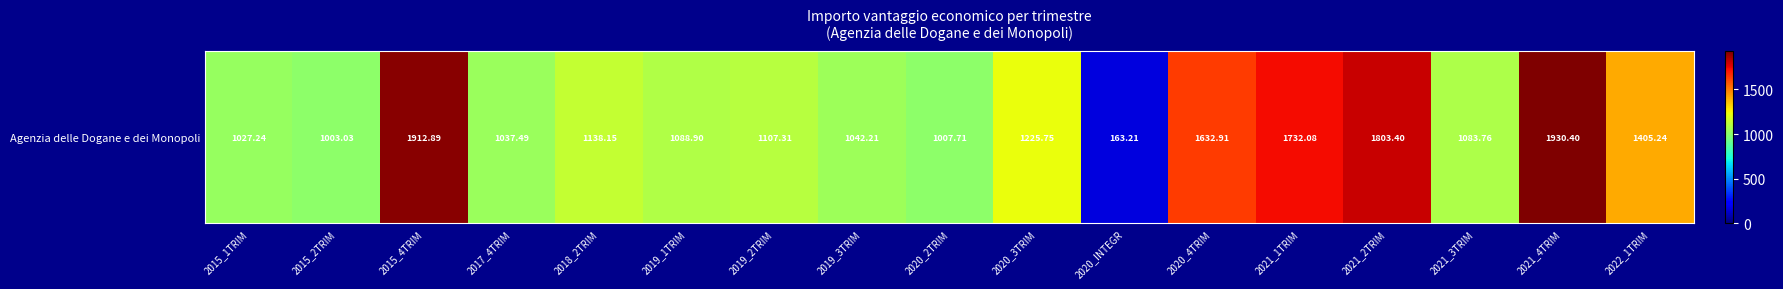

The chart shows a value of 2917.4 at 2021_2TRIM. True or false?

False